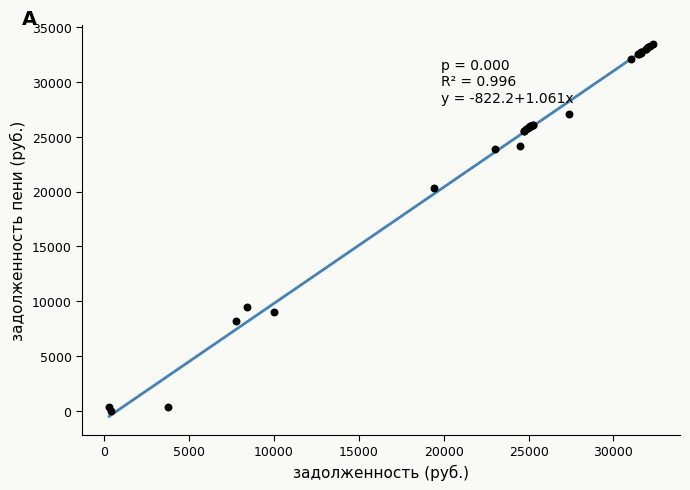

What Y value in the scatter plot is closest to 16713?

20280.8